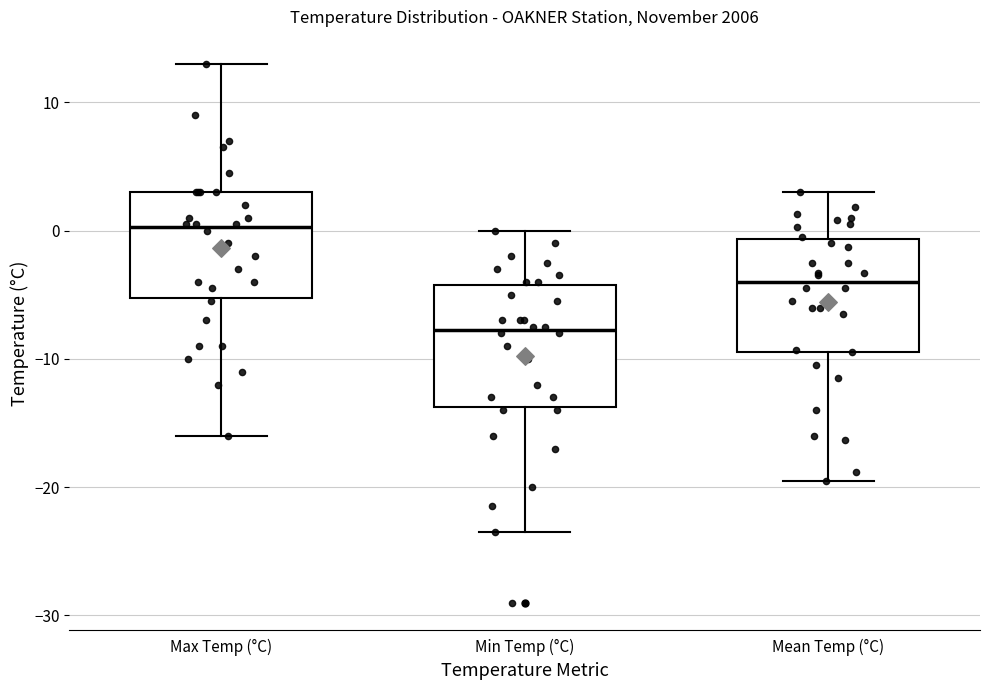

Reading left to right, read every box against the y-axis: the position of its median line, the range the box covers, and the ends of its whiskers. The values are not printed on the chart, so give them approximately, as read against the axis.

Max Temp (°C): median 0, box -5 to 3, whiskers -16 to 13
Min Temp (°C): median -8, box -14 to -4, whiskers -23 to 0
Mean Temp (°C): median -4, box -9 to -1, whiskers -19 to 3